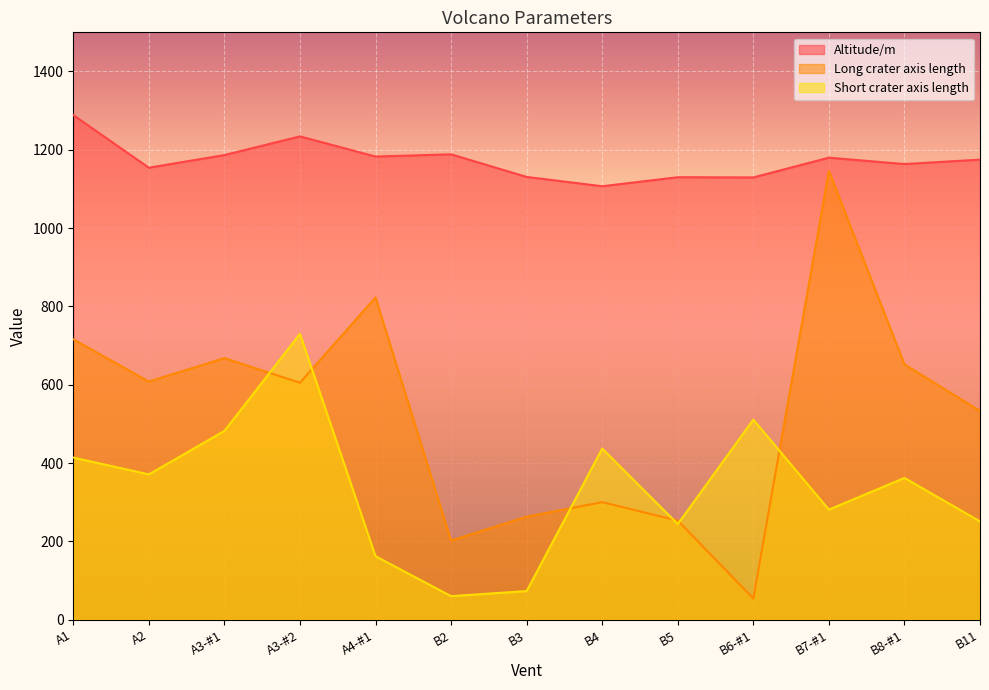

Which category has the lowest value across all series?

B6-#1